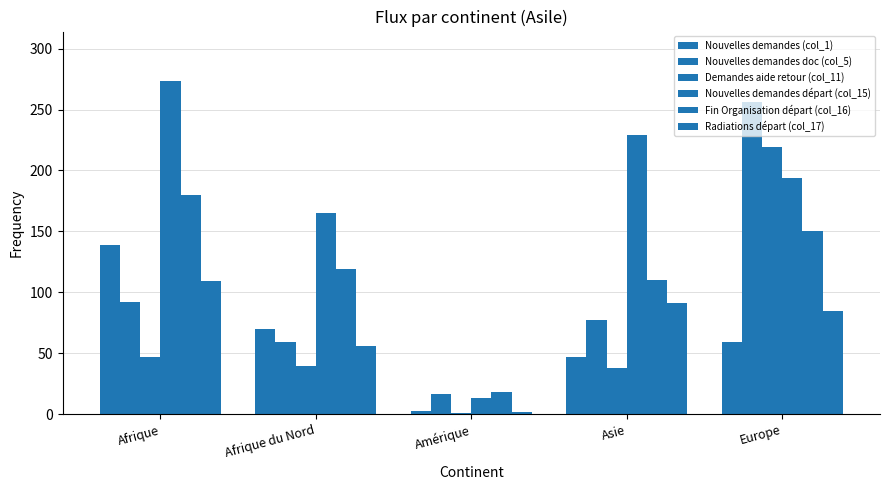

What is the value of the Demandes aide retour (col_11) bar at the 1st from the left?

47